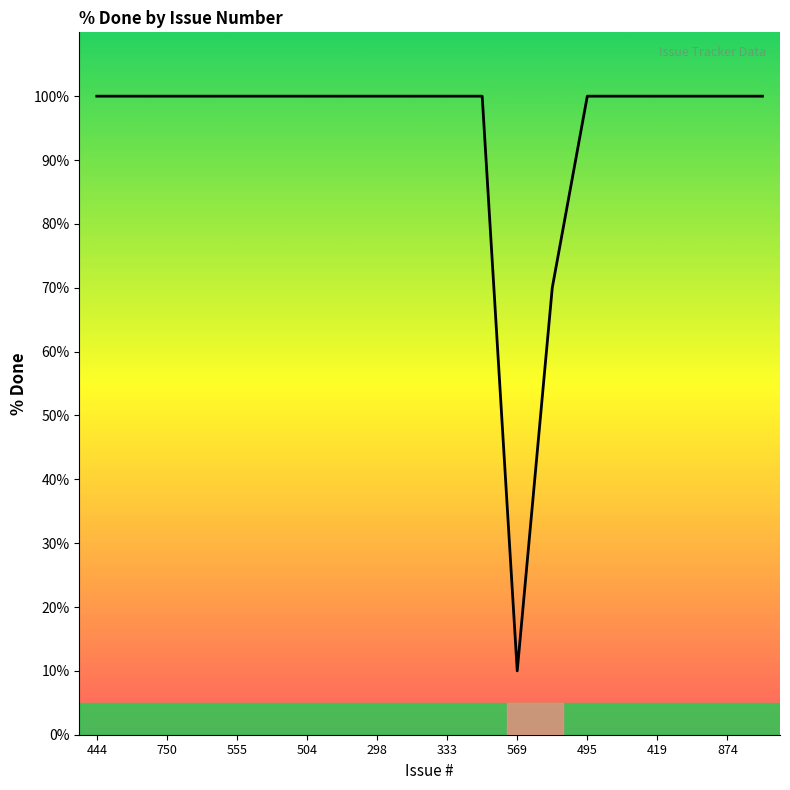

Reading left to right, what are all the values shown in this chart?

100	100	100	100	100	100	100	100	100	100	100	100	10	70	100	100	100	100	100	100